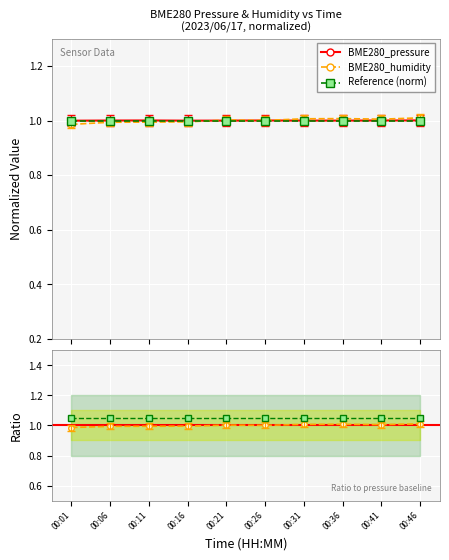

Which series has the largest total across all categories?

Ref ratio